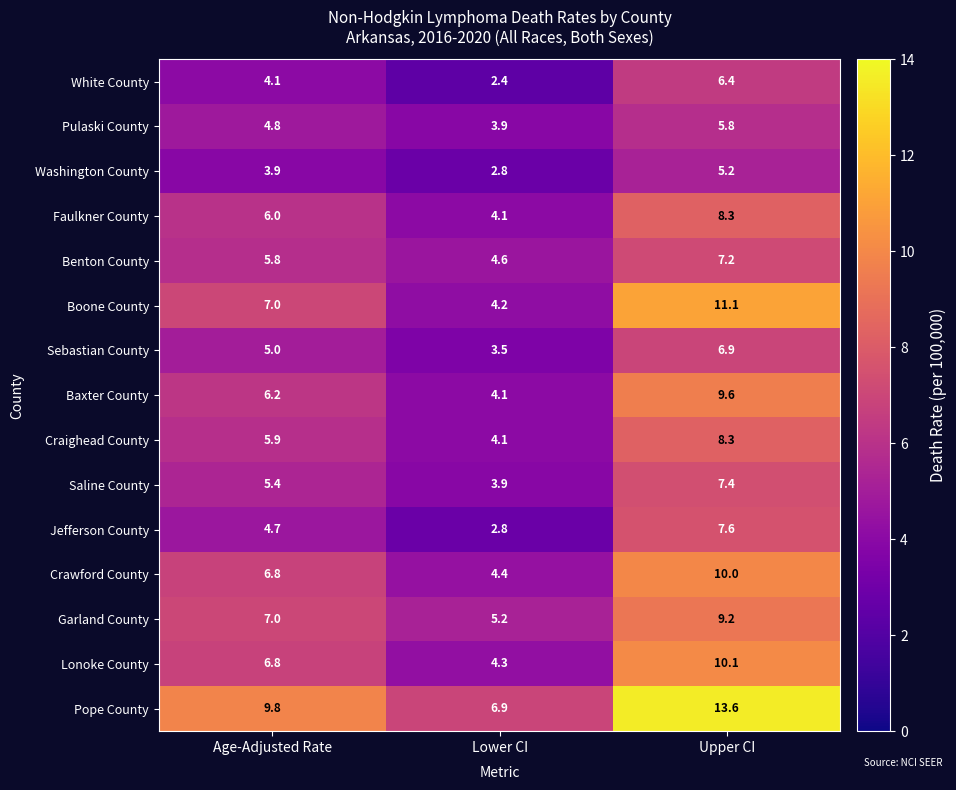

At which label is Pulaski County closest to 4?

Lower CI